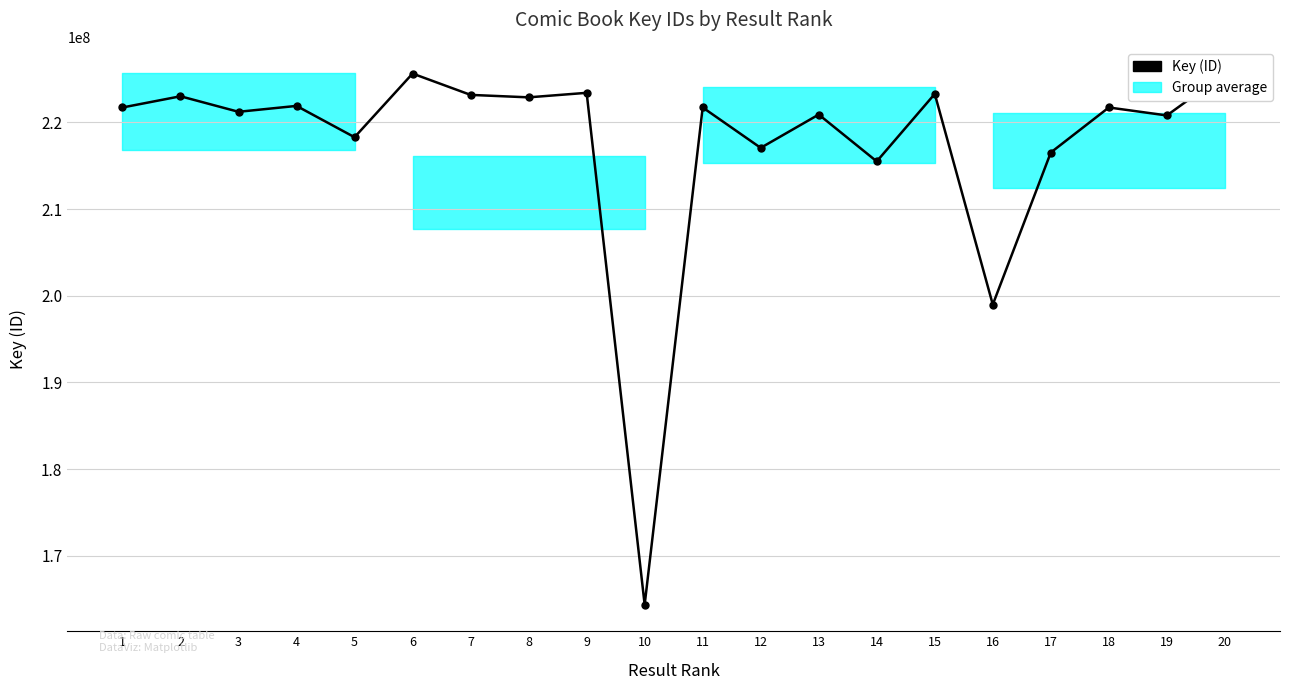

List the labels in order of value, smallest first.

10, 16, 14, 17, 12, 5, 19, 13, 3, 1, 18, 11, 4, 8, 2, 7, 15, 9, 6, 20